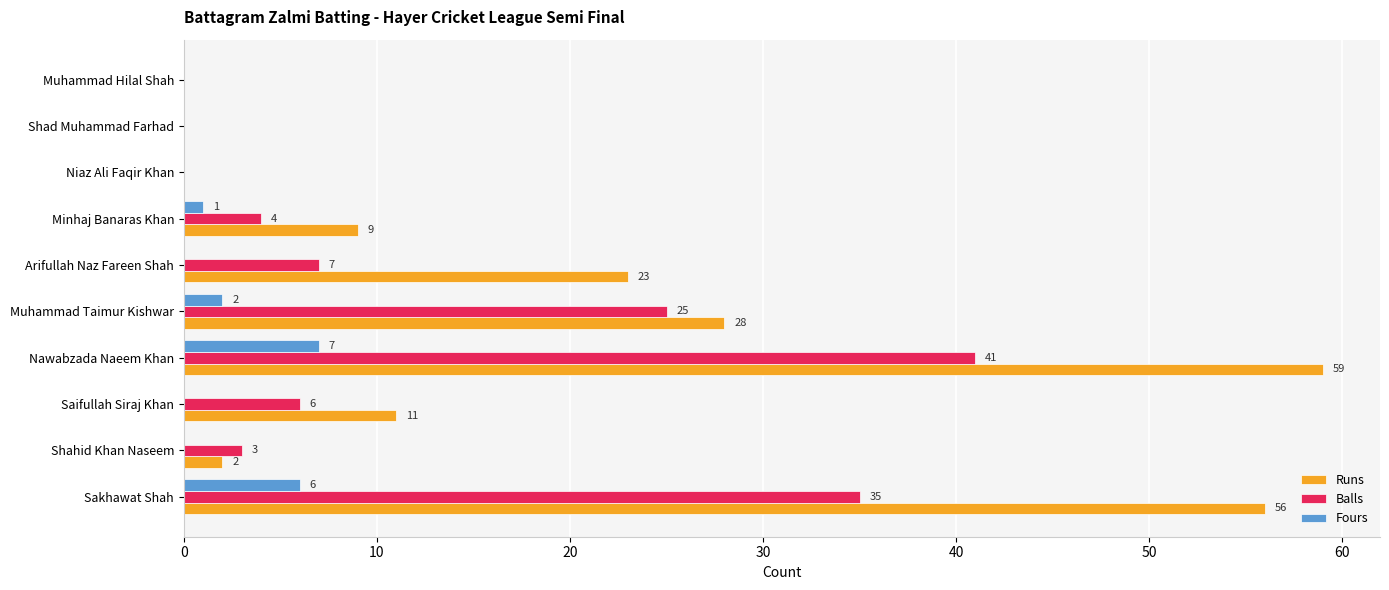

Between Nawabzada Naeem Khan and Muhammad Hilal Shah, which series saw the biggest shift?

Runs